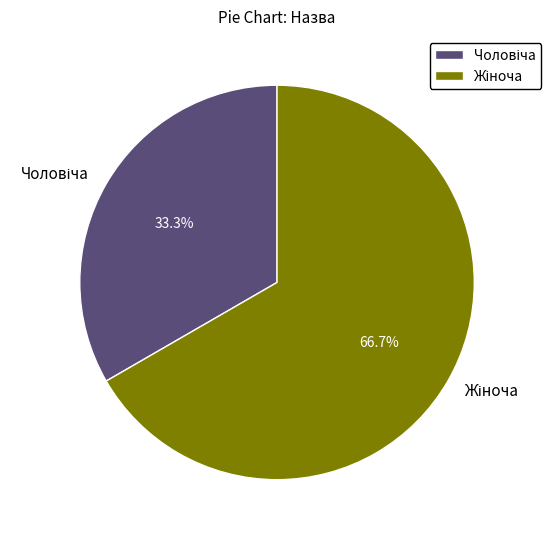

Does any single category account for the majority?

Yes